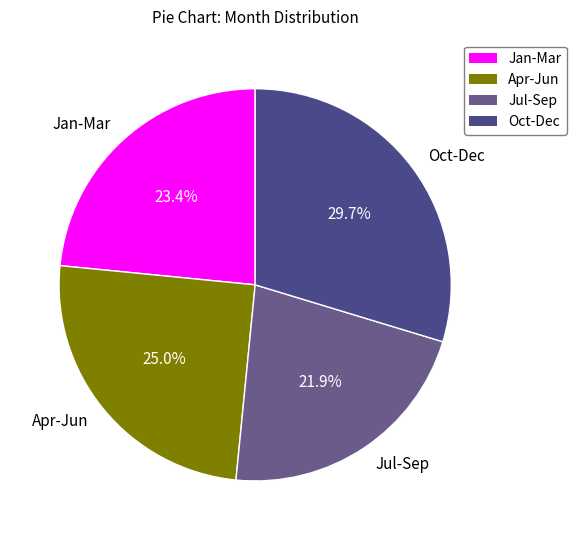

How many segments does this pie chart have?

4